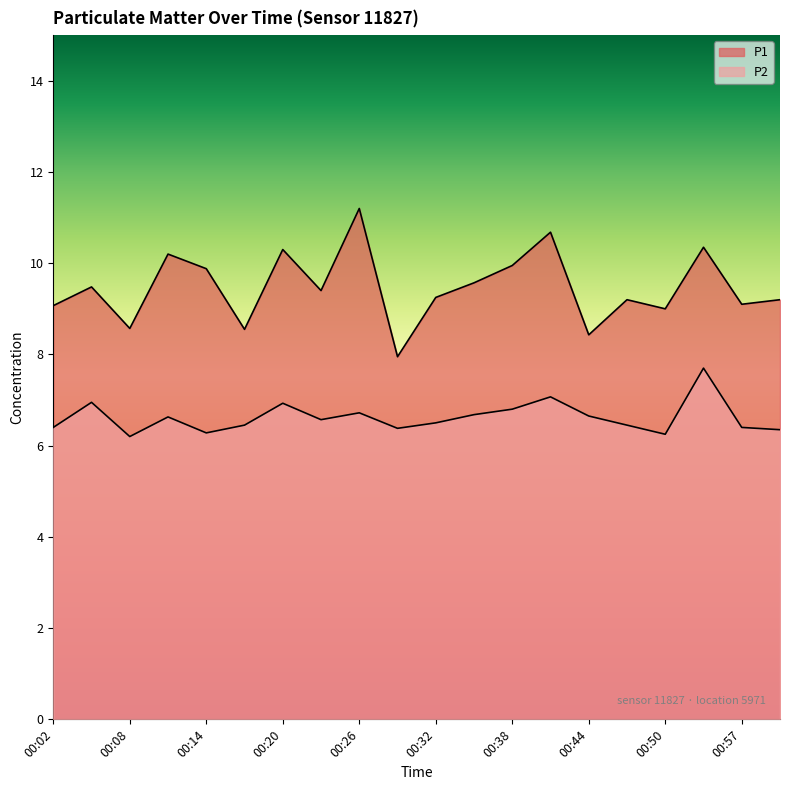

How many lines are shown in the chart?

2